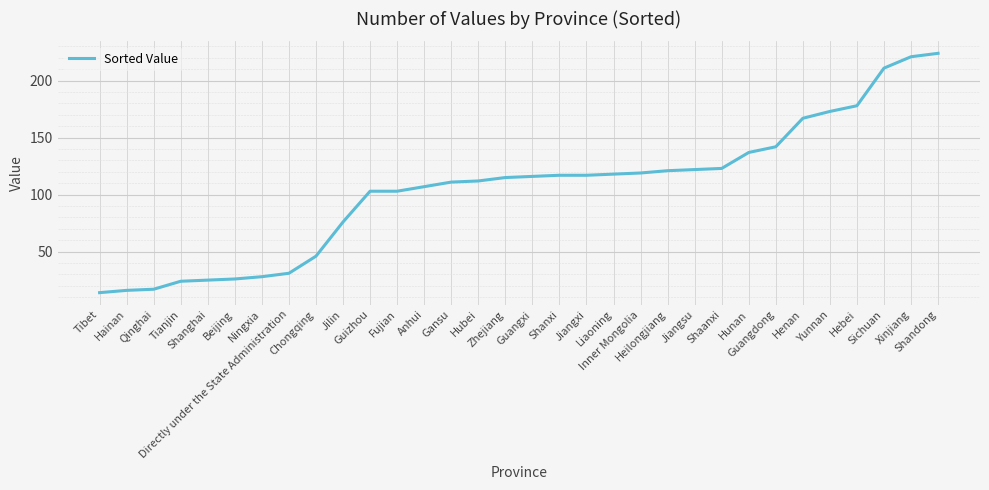

What is the difference between the maximum and minimum values?

210